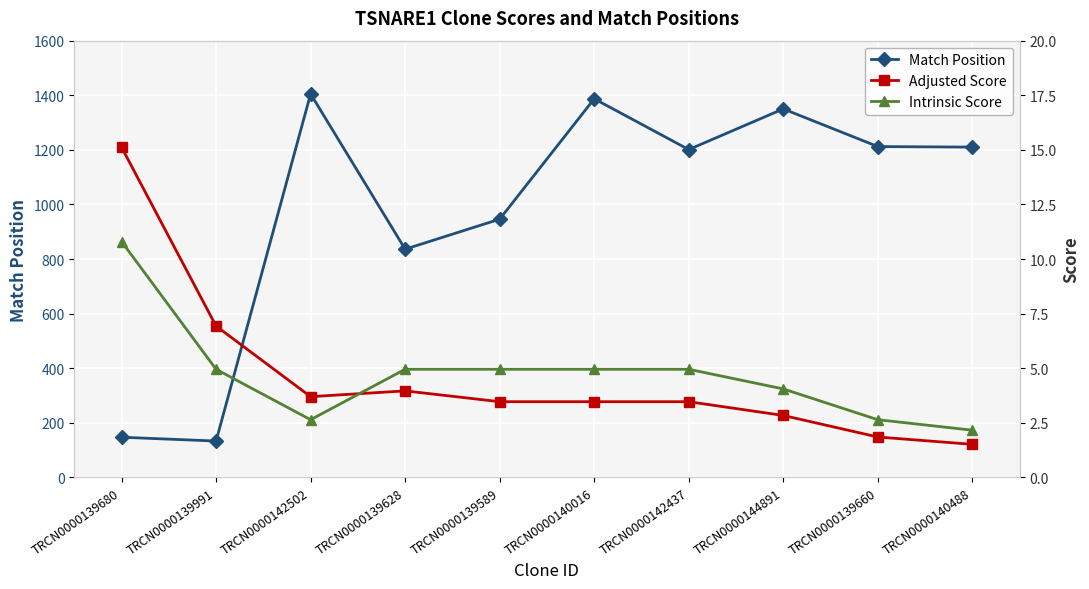

At which category is the sum across all series the highest?

TRCN0000142502